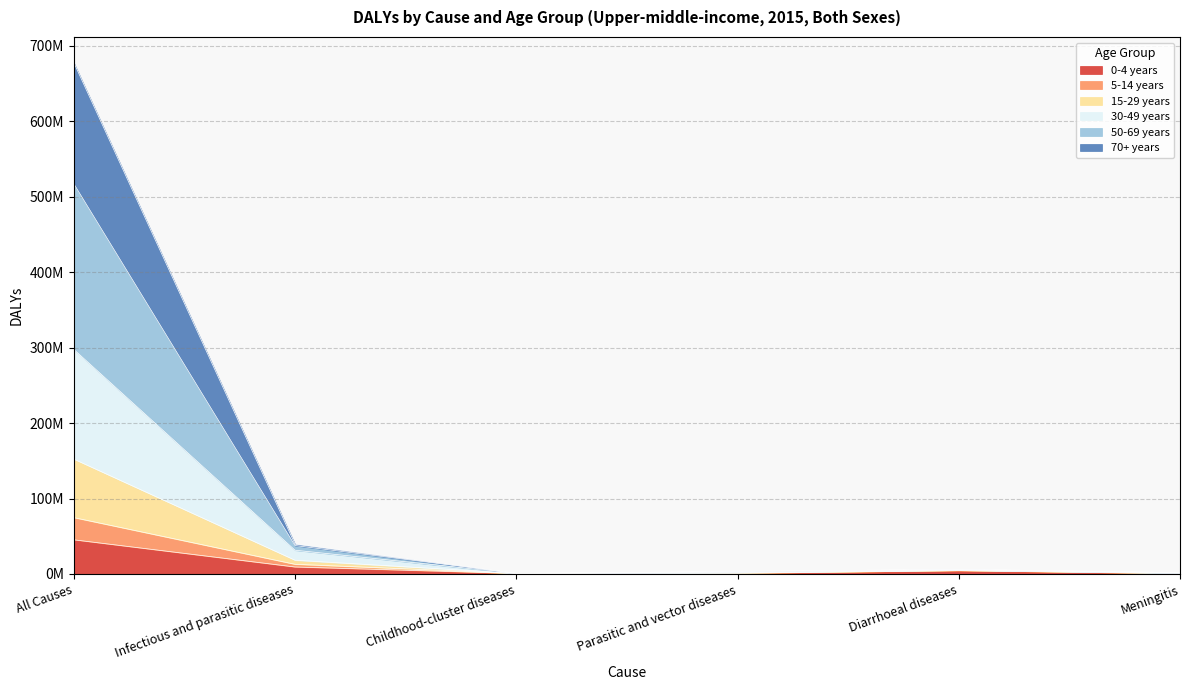

At which category does the chart reach its minimum across all series?

Meningitis